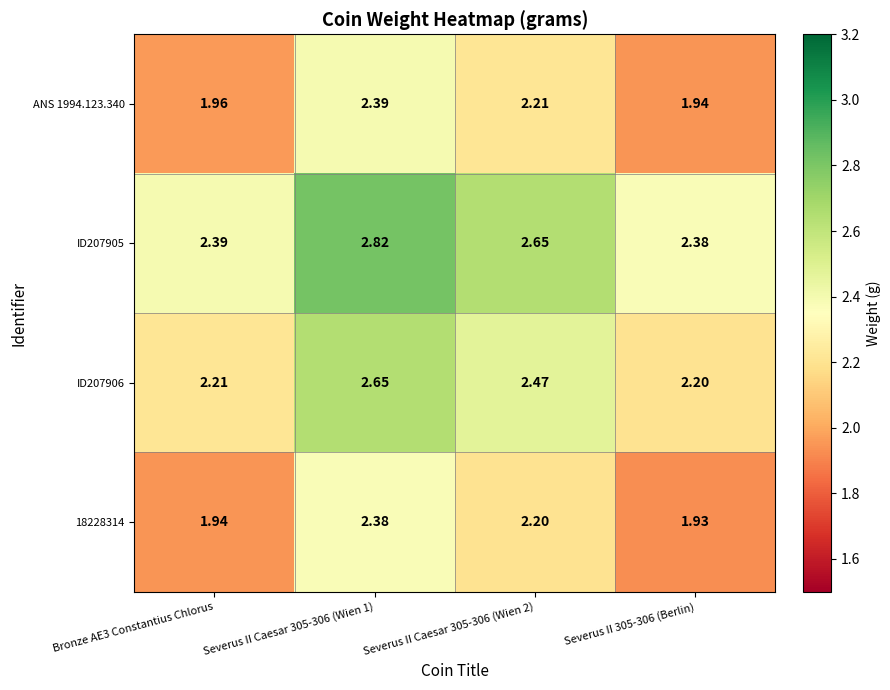

Is the value of ID207905 at Severus II Caesar 305-306 (Wien 2) greater than the value of ID207906 at Severus II Caesar 305-306 (Wien 2)?

Yes